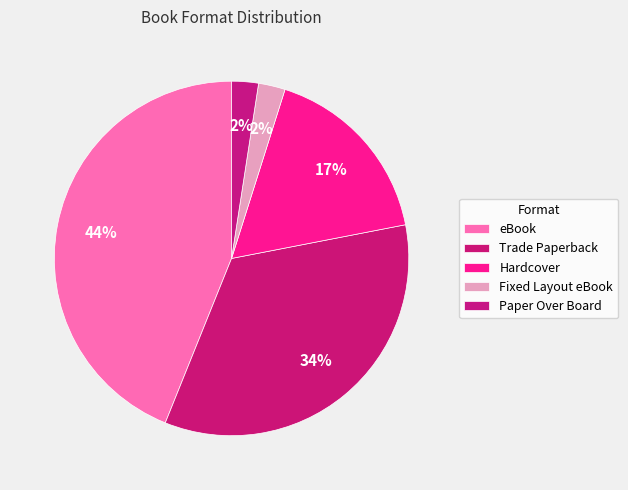

To the nearest percent, what is the average slice percentage?

20%